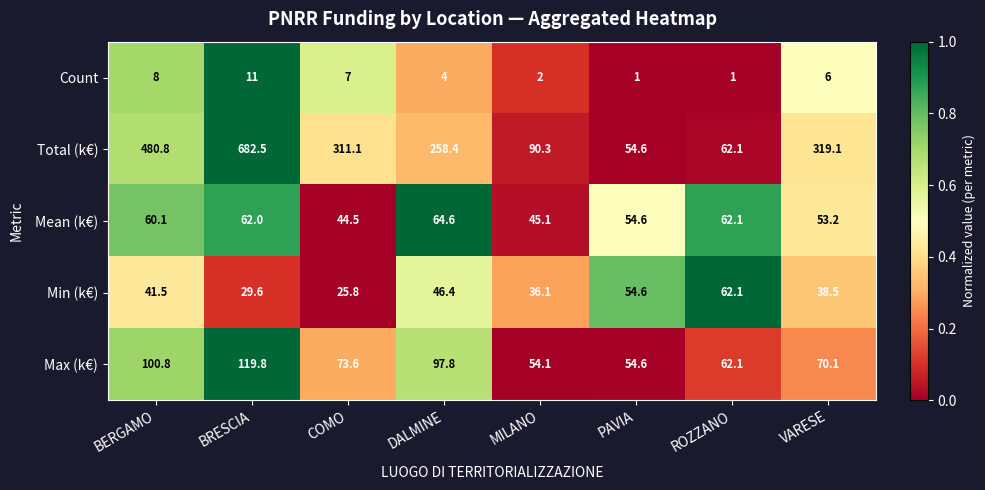

What is the total value across all series at MILANO?

227.6